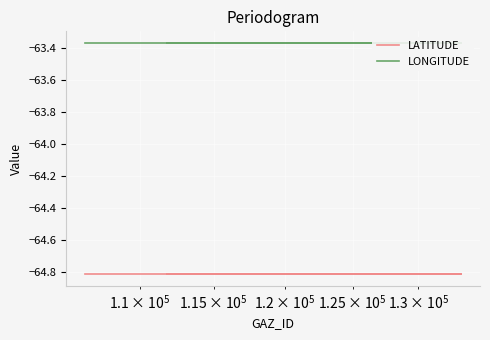

What is the smallest value displayed?

-64.8